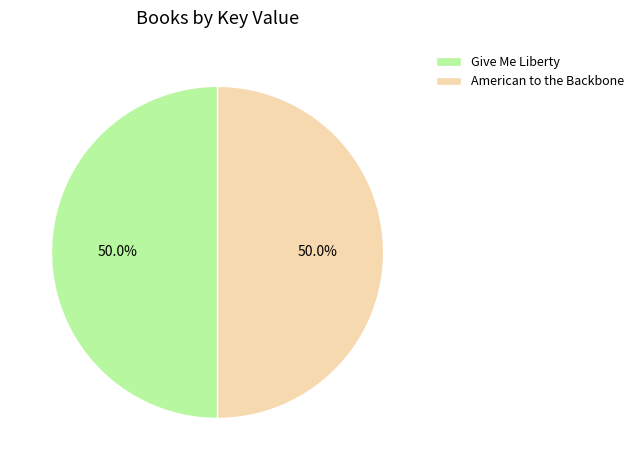

How many slices are in this pie chart?

2